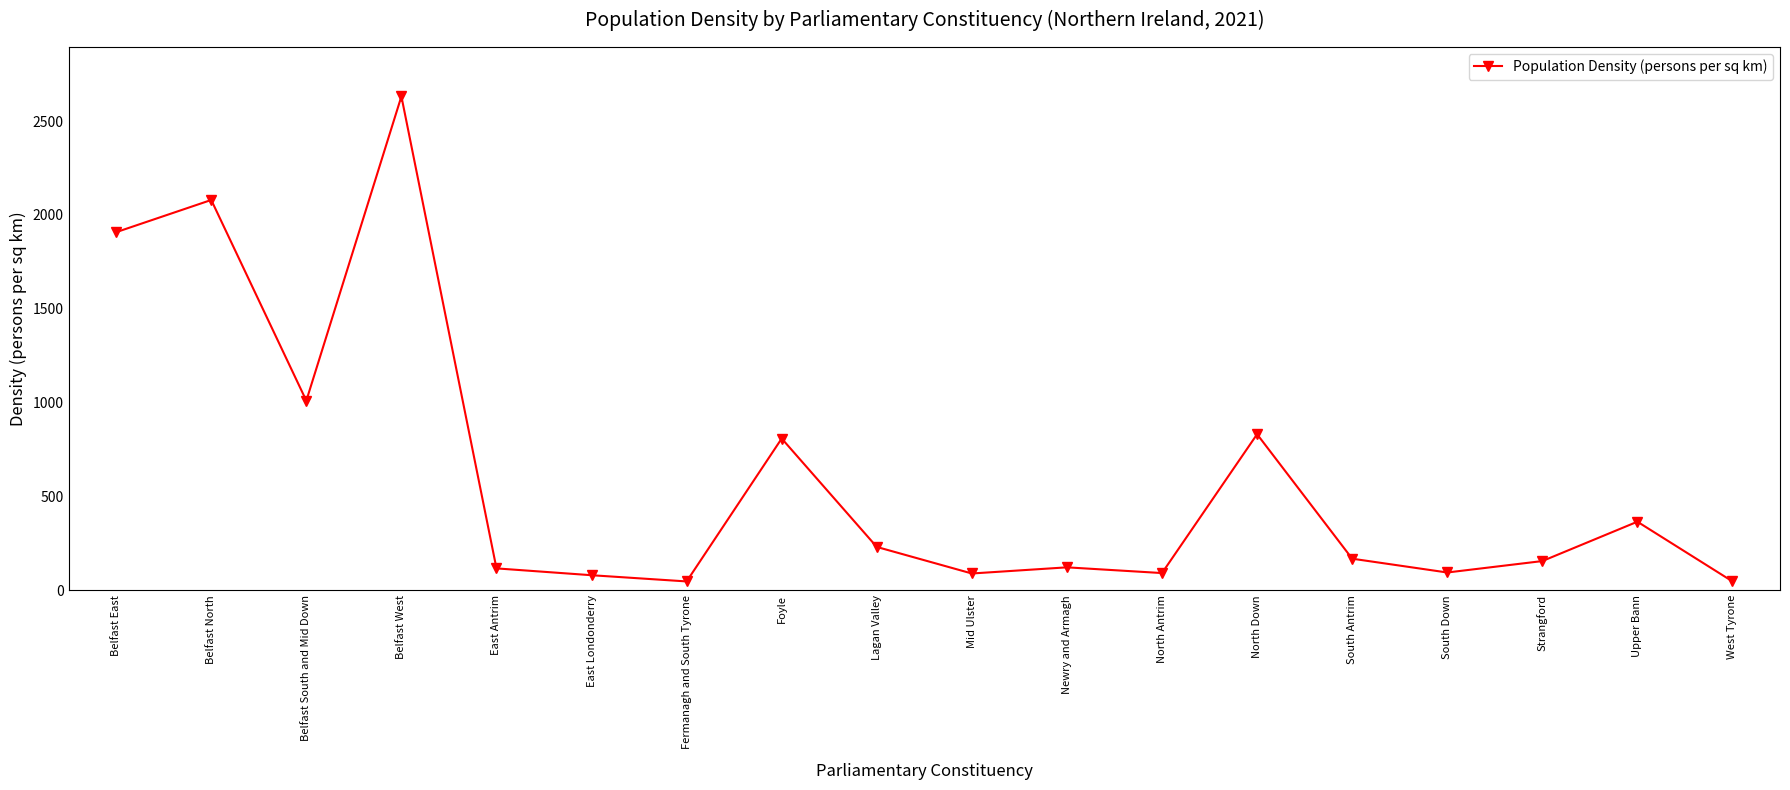

Which has a higher value, Strangford or Belfast East?

Belfast East